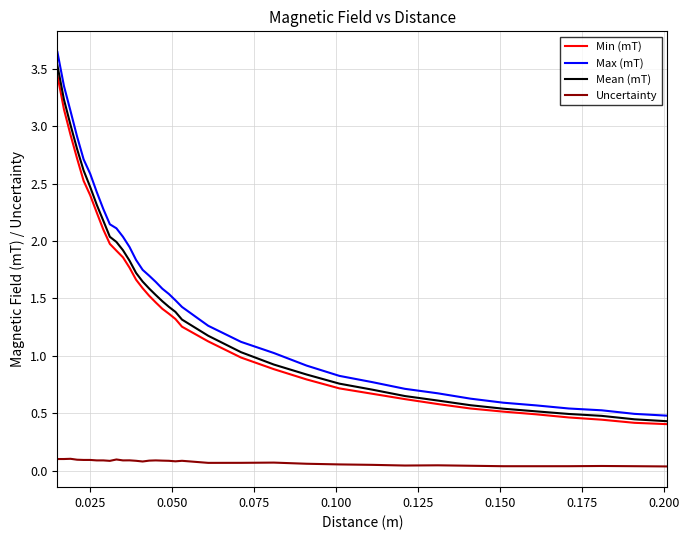

True or false: Uncertainty has more than 0 interior local peaks.

True